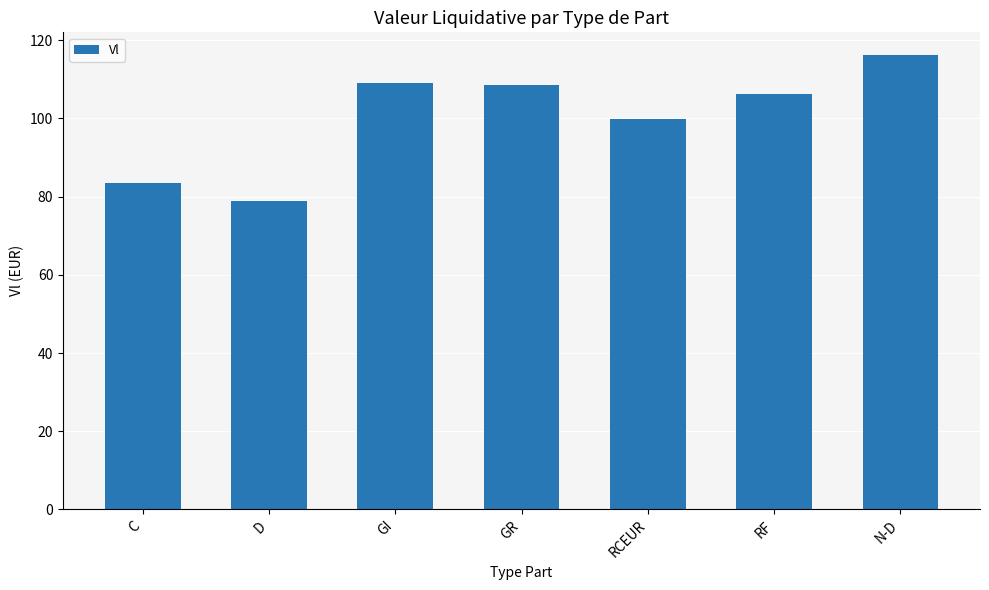

At which category does the chart reach its peak across all series?

N-D